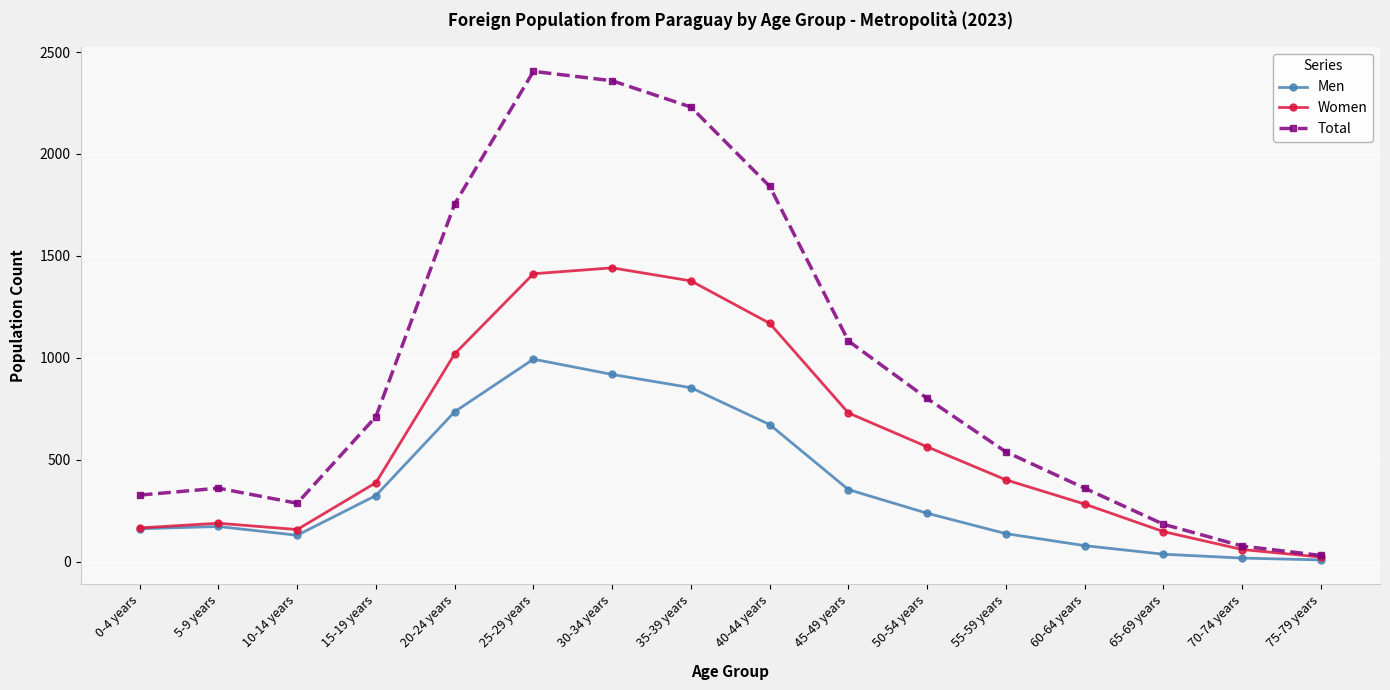

Is the value of Total at 15-19 years greater than the value of Men at 25-29 years?

No